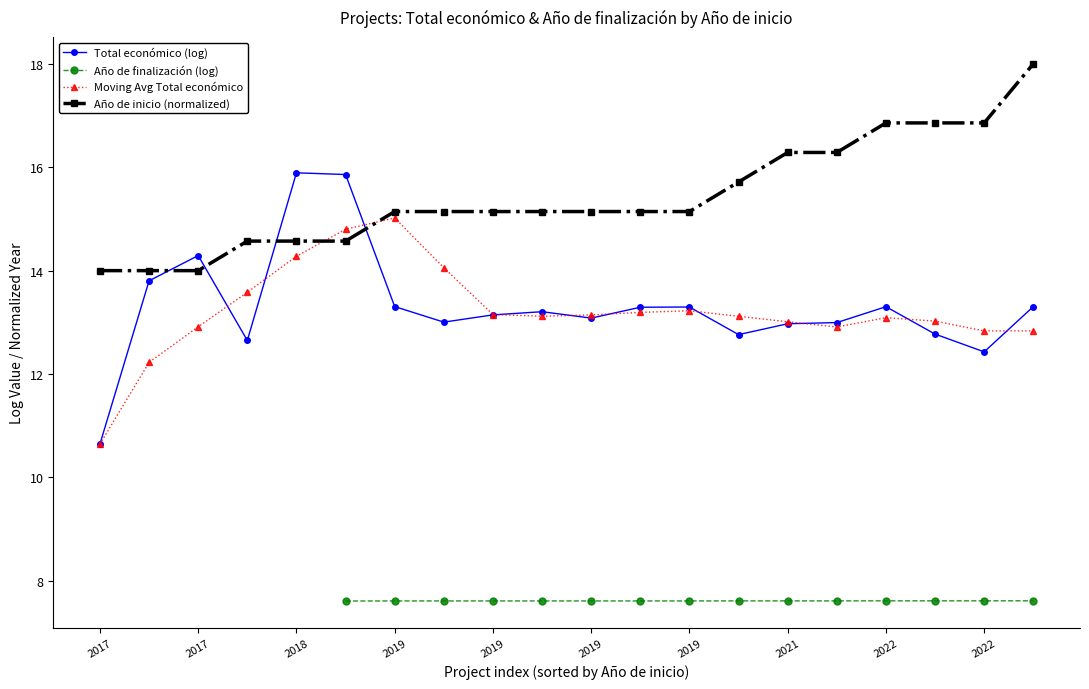

Which series changed the most between 2019 and 2019?

Moving Avg Total económico